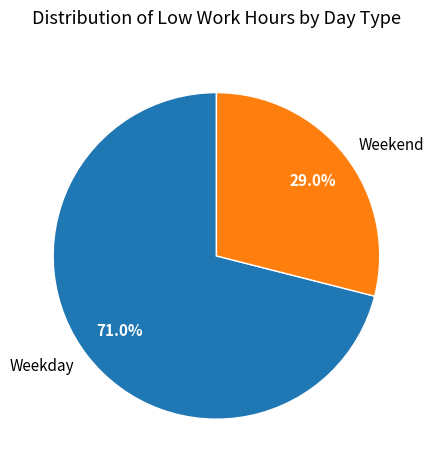

How many slices are in this pie chart?

2